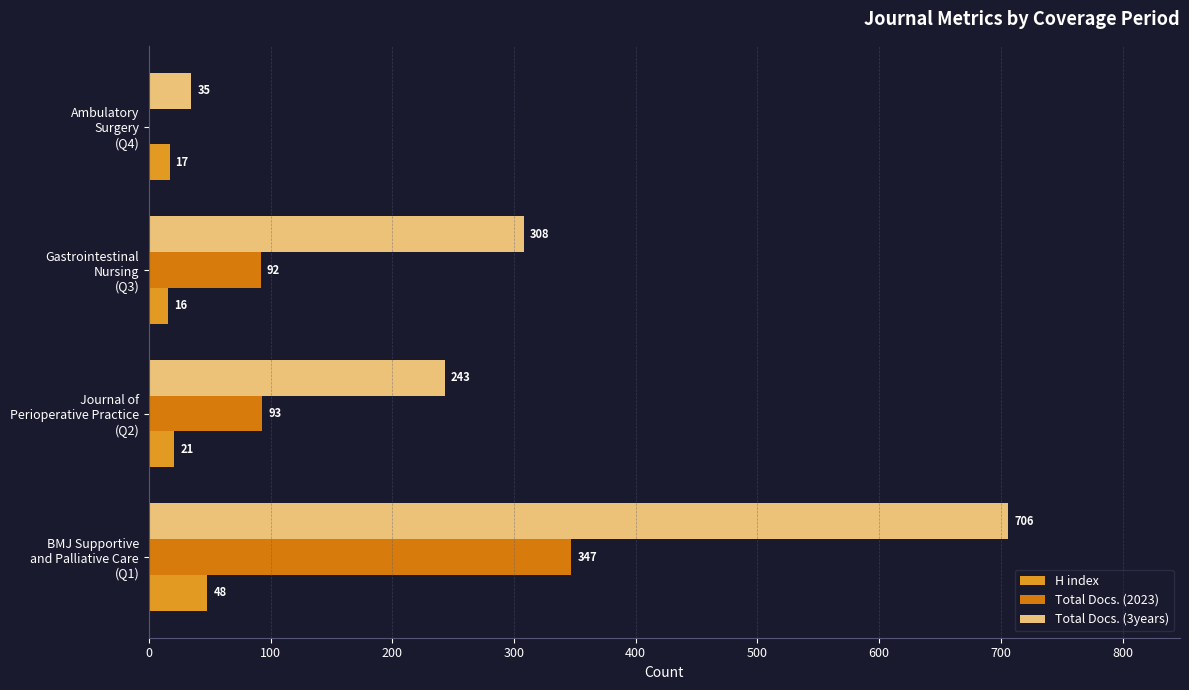

What is the maximum value for Total Docs. (3years)?

706